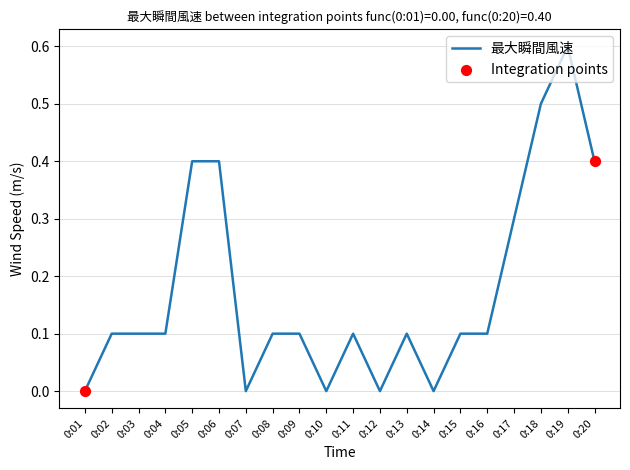

At which category does the chart reach its peak across all series?

0:19